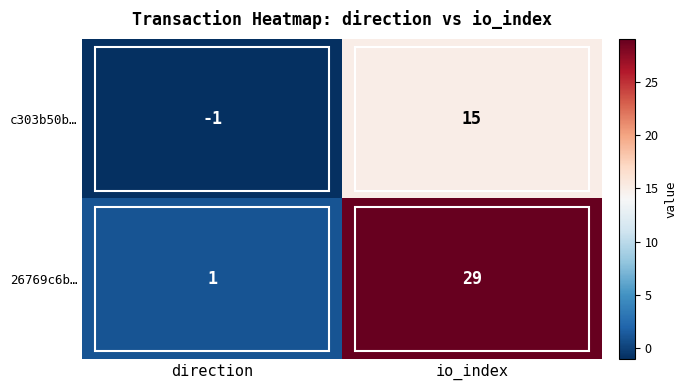

At io_index, list the series in order from smallest to largest.

c303b50b…, 26769c6b…